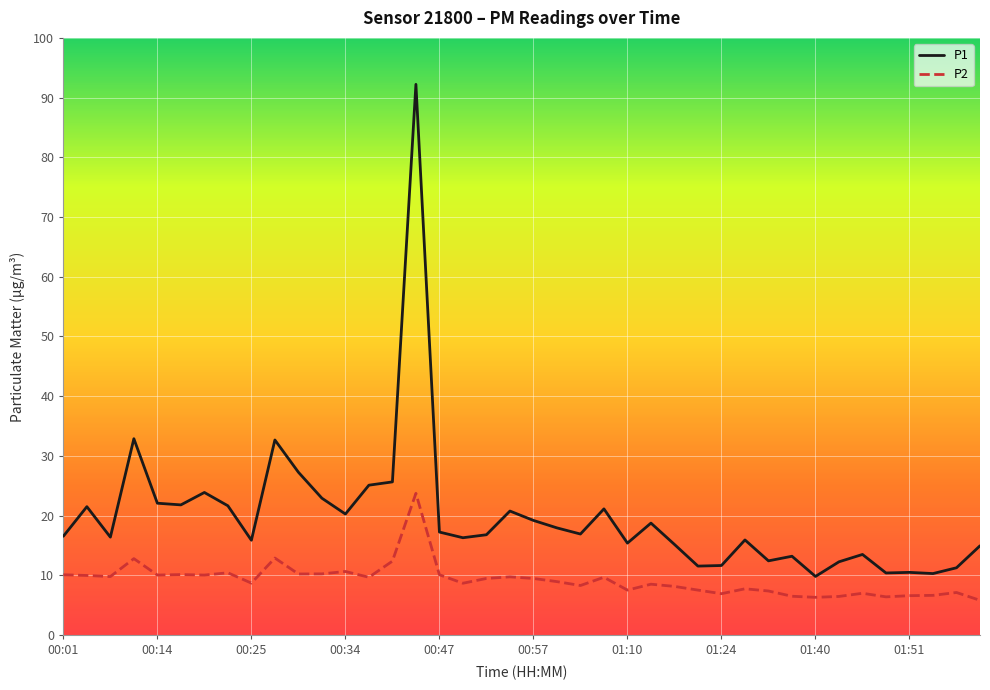

Which series has the largest range (max minus min)?

P1